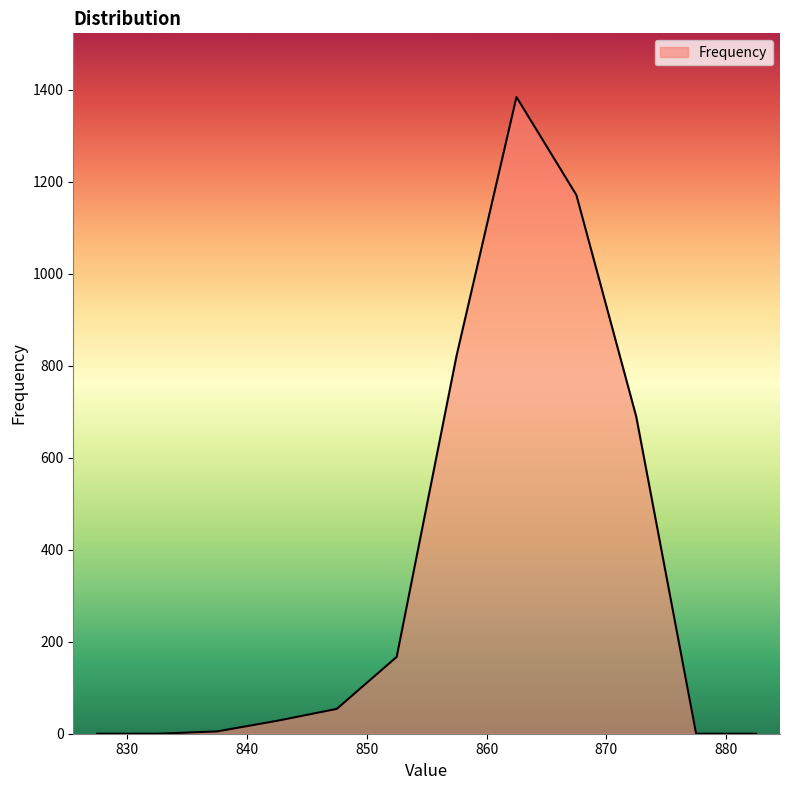

How many lines are shown in the chart?

1